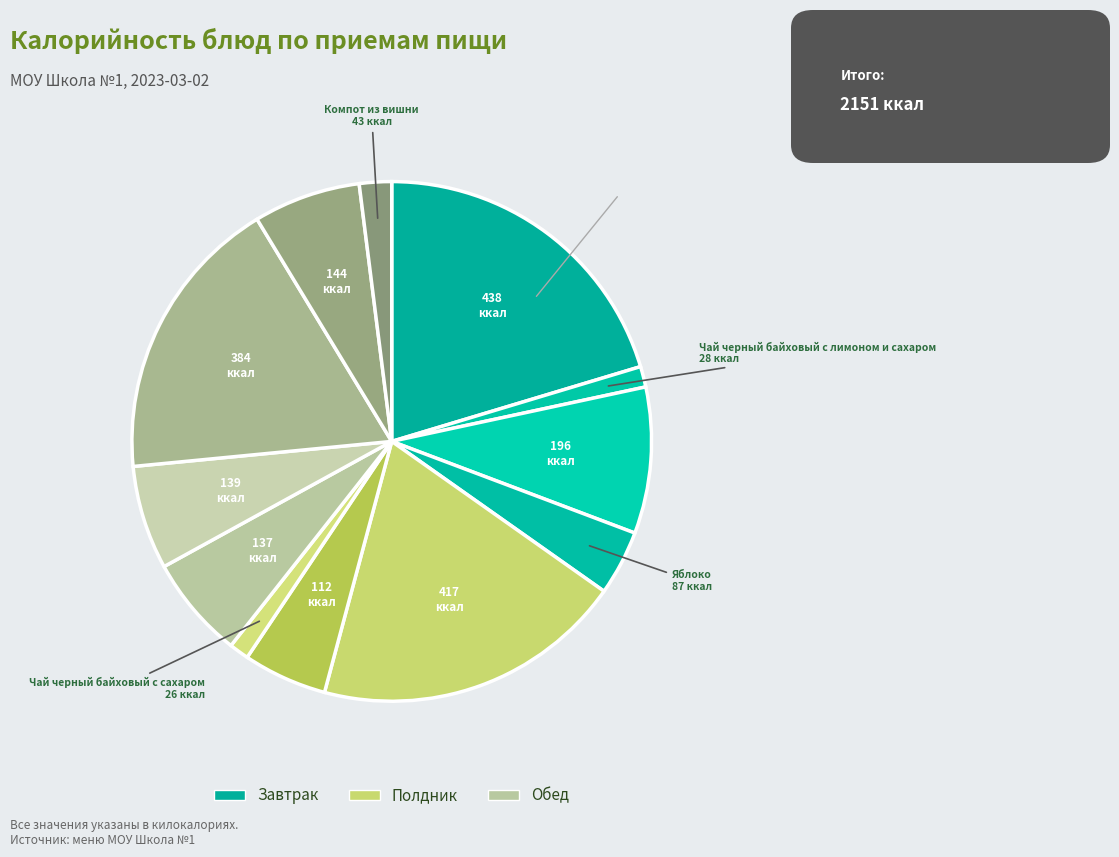

How many segments does this pie chart have?

12